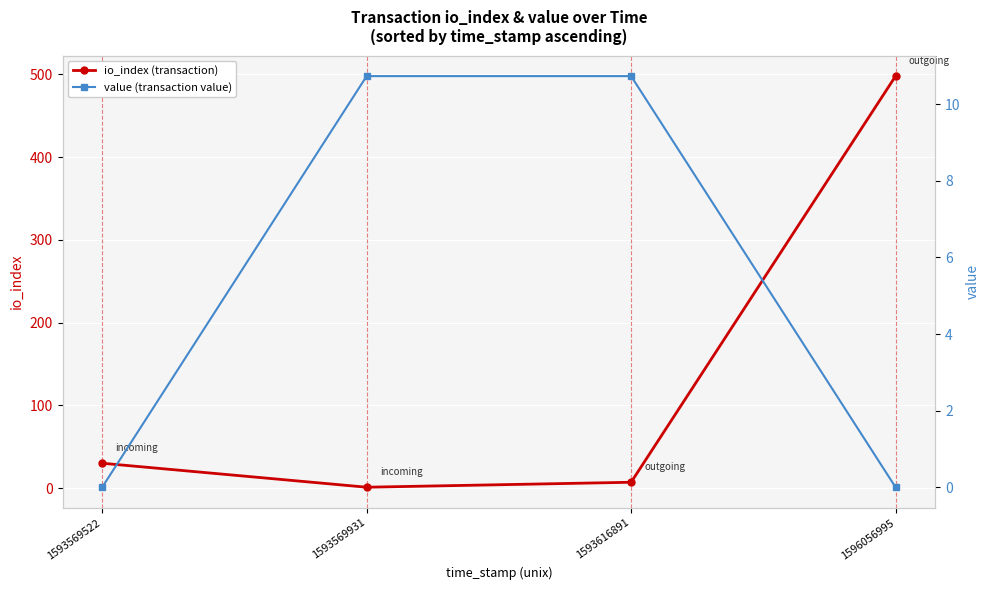

Which series has the largest total across all categories?

io_index (transaction)